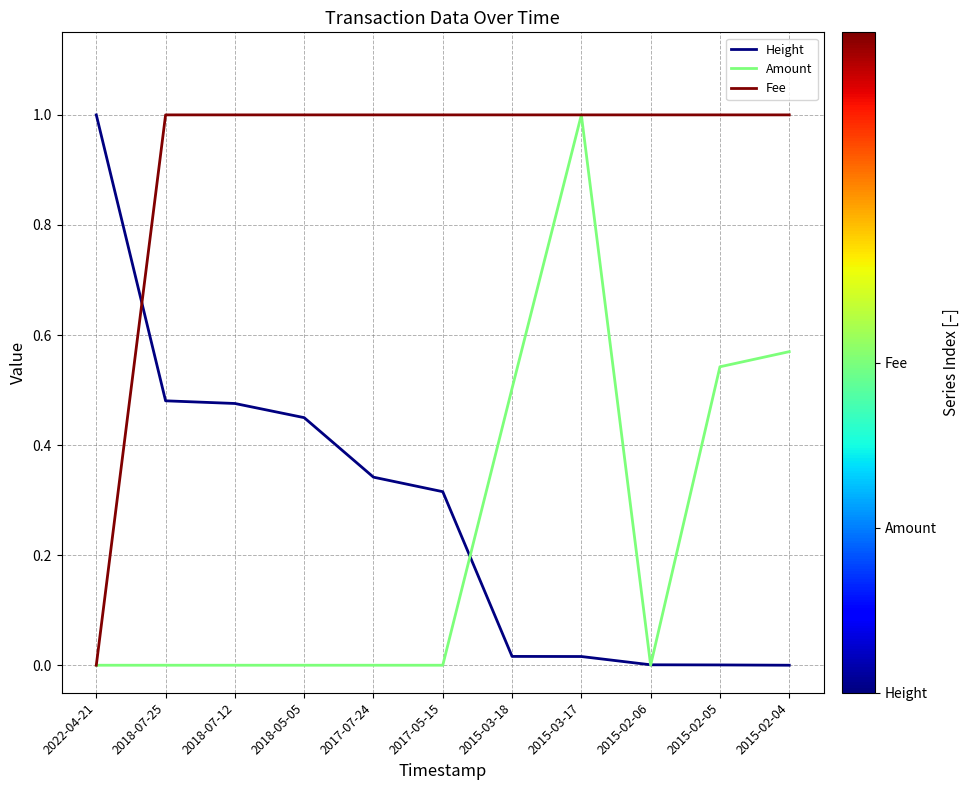

What is the difference between the maximum and minimum values in the Fee series?

1.0